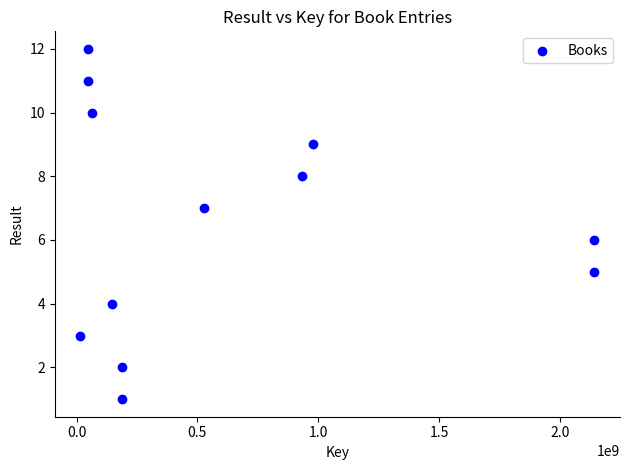

What is the range of X values (max minus min)?

2125892745